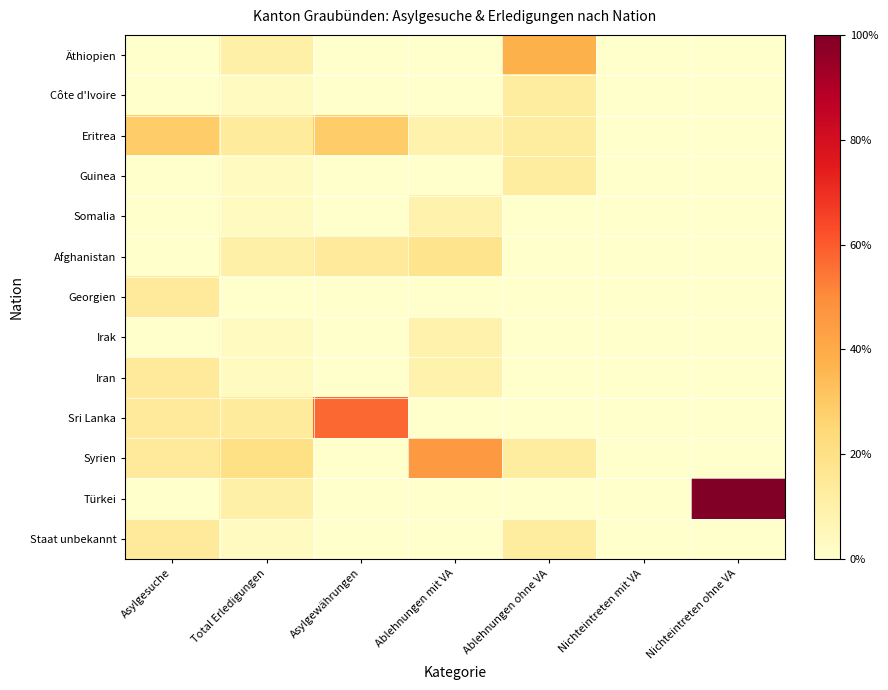

Reading left to right, what are all the values shown in this chart?

Äthiopien: Asylgesuche=0.0	Total Erledigungen=0.1	Asylgewährungen=0.0	Ablehnungen mit VA=0.0	Ablehnungen ohne VA=0.4	Nichteintreten mit VA=0.0	Nichteintreten ohne VA=0.0
Côte d'Ivoire: Asylgesuche=0.0	Total Erledigungen=0.0	Asylgewährungen=0.0	Ablehnungen mit VA=0.0	Ablehnungen ohne VA=0.1	Nichteintreten mit VA=0.0	Nichteintreten ohne VA=0.0
Eritrea: Asylgesuche=0.3	Total Erledigungen=0.1	Asylgewährungen=0.3	Ablehnungen mit VA=0.1	Ablehnungen ohne VA=0.1	Nichteintreten mit VA=0.0	Nichteintreten ohne VA=0.0
Guinea: Asylgesuche=0.0	Total Erledigungen=0.0	Asylgewährungen=0.0	Ablehnungen mit VA=0.0	Ablehnungen ohne VA=0.1	Nichteintreten mit VA=0.0	Nichteintreten ohne VA=0.0
Somalia: Asylgesuche=0.0	Total Erledigungen=0.0	Asylgewährungen=0.0	Ablehnungen mit VA=0.1	Ablehnungen ohne VA=0.0	Nichteintreten mit VA=0.0	Nichteintreten ohne VA=0.0
Afghanistan: Asylgesuche=0.0	Total Erledigungen=0.1	Asylgewährungen=0.1	Ablehnungen mit VA=0.2	Ablehnungen ohne VA=0.0	Nichteintreten mit VA=0.0	Nichteintreten ohne VA=0.0
Georgien: Asylgesuche=0.1	Total Erledigungen=0.0	Asylgewährungen=0.0	Ablehnungen mit VA=0.0	Ablehnungen ohne VA=0.0	Nichteintreten mit VA=0.0	Nichteintreten ohne VA=0.0
Irak: Asylgesuche=0.0	Total Erledigungen=0.0	Asylgewährungen=0.0	Ablehnungen mit VA=0.1	Ablehnungen ohne VA=0.0	Nichteintreten mit VA=0.0	Nichteintreten ohne VA=0.0
Iran: Asylgesuche=0.1	Total Erledigungen=0.0	Asylgewährungen=0.0	Ablehnungen mit VA=0.1	Ablehnungen ohne VA=0.0	Nichteintreten mit VA=0.0	Nichteintreten ohne VA=0.0
Sri Lanka: Asylgesuche=0.1	Total Erledigungen=0.1	Asylgewährungen=0.6	Ablehnungen mit VA=0.0	Ablehnungen ohne VA=0.0	Nichteintreten mit VA=0.0	Nichteintreten ohne VA=0.0
Syrien: Asylgesuche=0.1	Total Erledigungen=0.2	Asylgewährungen=0.0	Ablehnungen mit VA=0.5	Ablehnungen ohne VA=0.1	Nichteintreten mit VA=0.0	Nichteintreten ohne VA=0.0
Türkei: Asylgesuche=0.0	Total Erledigungen=0.1	Asylgewährungen=0.0	Ablehnungen mit VA=0.0	Ablehnungen ohne VA=0.0	Nichteintreten mit VA=0.0	Nichteintreten ohne VA=1.0
Staat unbekannt: Asylgesuche=0.1	Total Erledigungen=0.0	Asylgewährungen=0.0	Ablehnungen mit VA=0.0	Ablehnungen ohne VA=0.1	Nichteintreten mit VA=0.0	Nichteintreten ohne VA=0.0